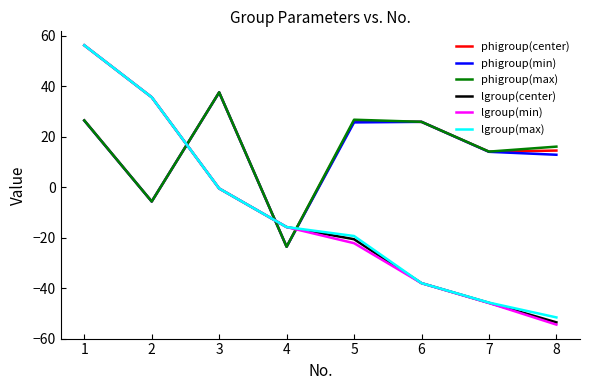

At which category does phigroup(center) reach its first local valley?

2